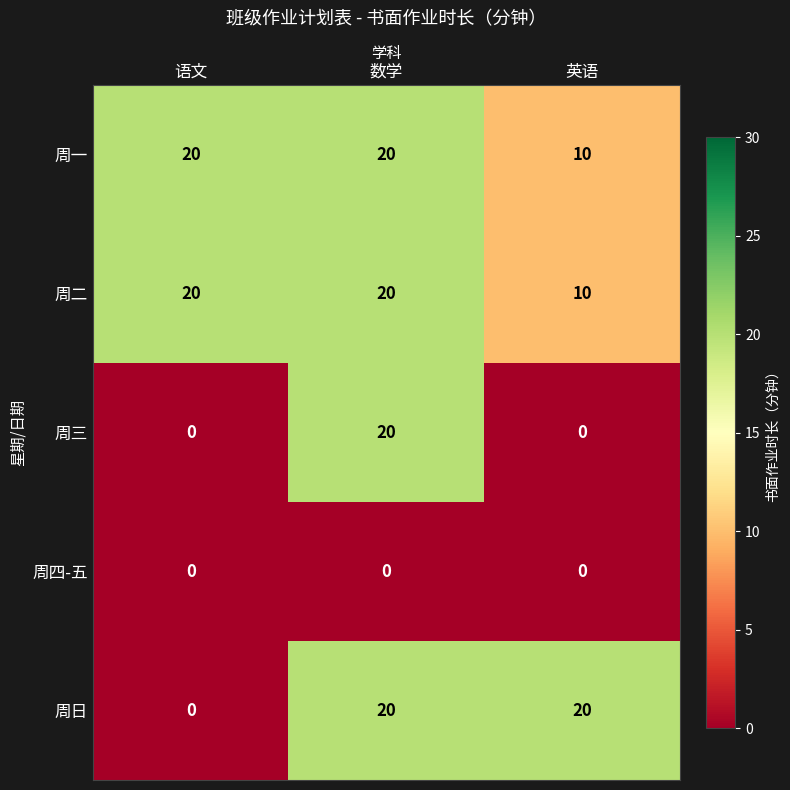

Is the value of 周日 at 数学 greater than the value of 周四-五 at 语文?

Yes